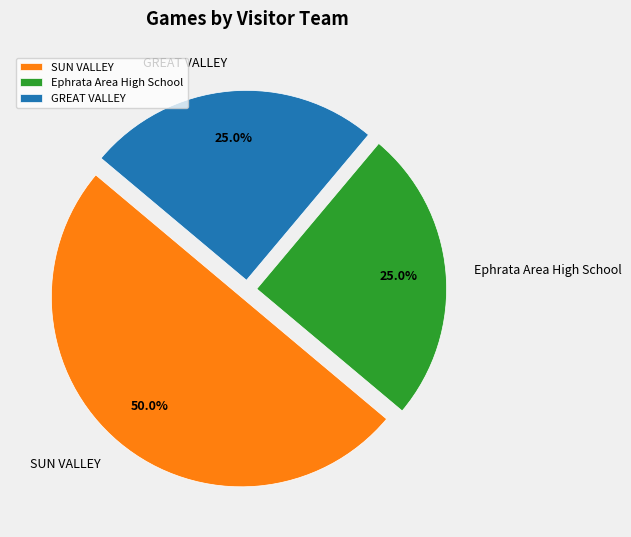

Does GREAT VALLEY account for over 50% of the chart?

No